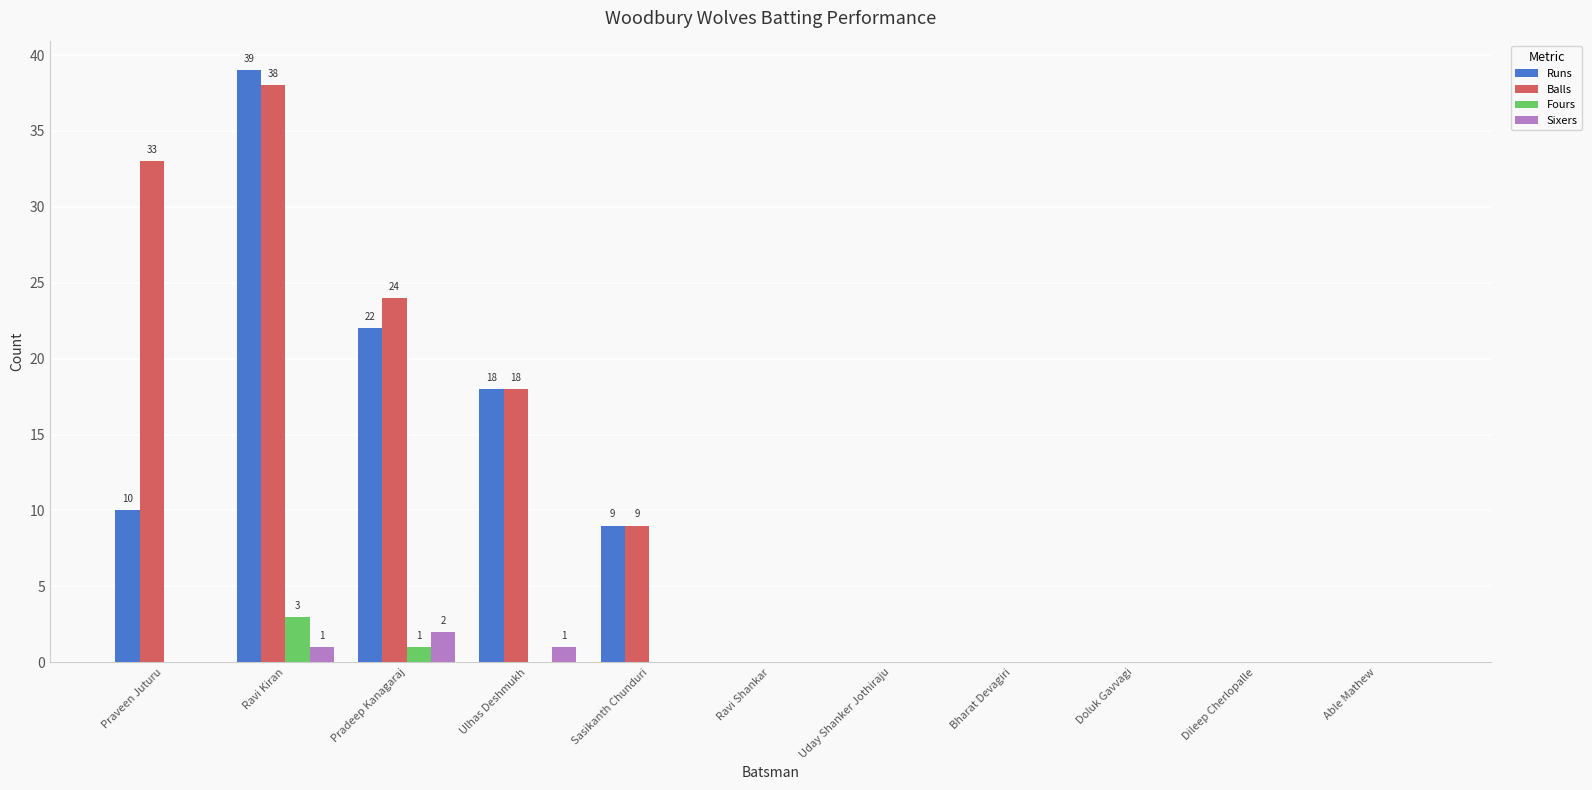

Are the bars grouped side by side (vs. stacked)?

Yes